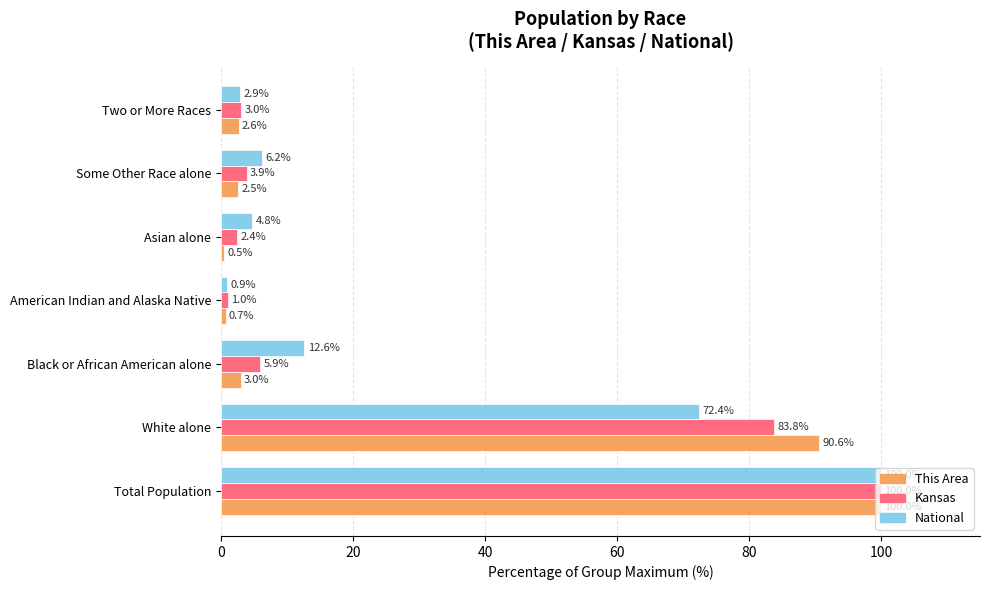

At which category is the sum across all series the highest?

Total Population